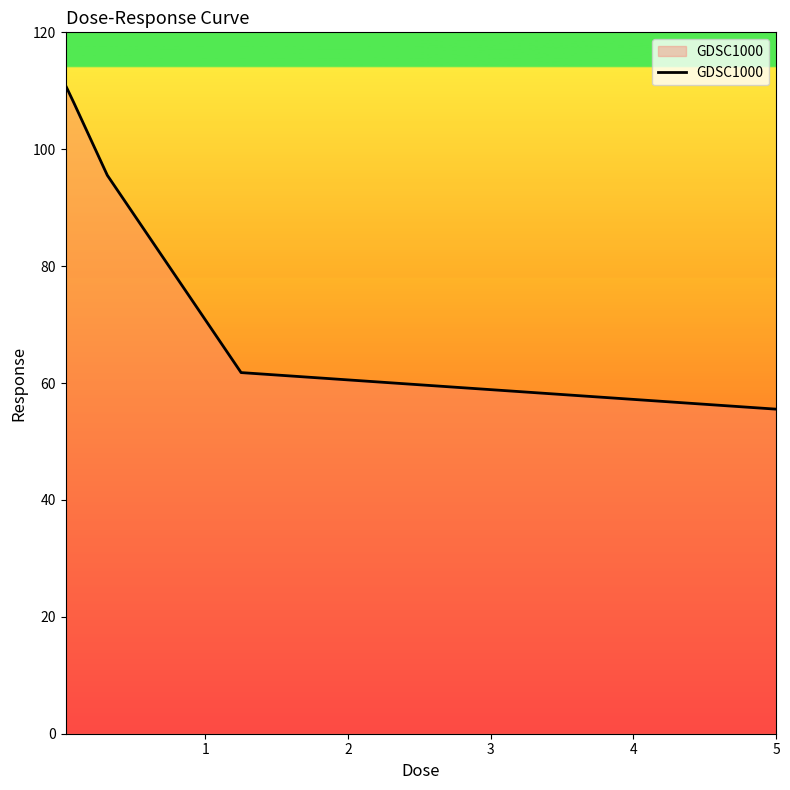

True or false: the data has more than 2 interior local peaks.

False